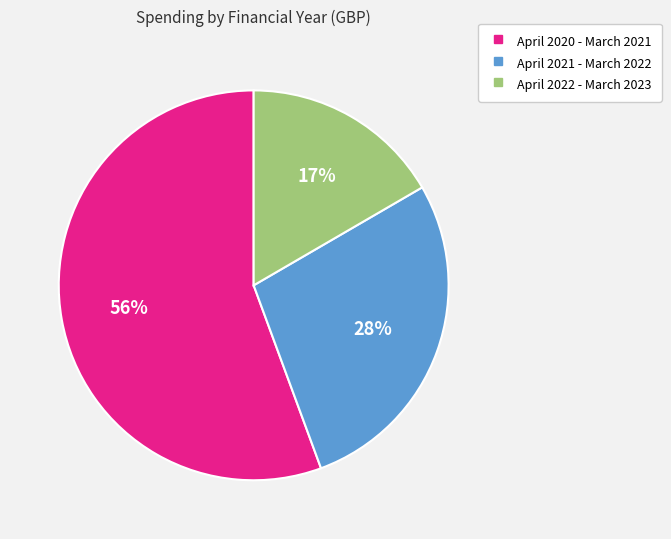

How many segments does this pie chart have?

3